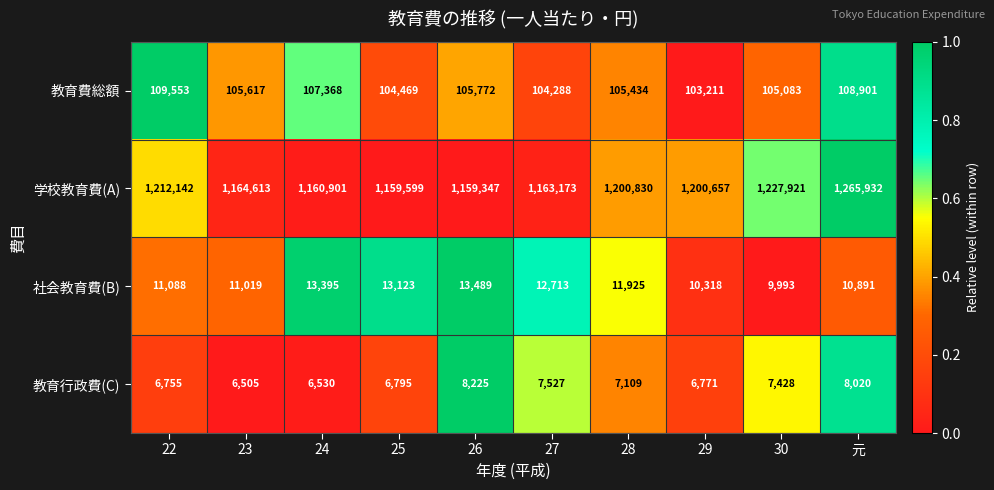

What is the difference between the maximum and minimum values in the 学校教育費(A) series?

106585